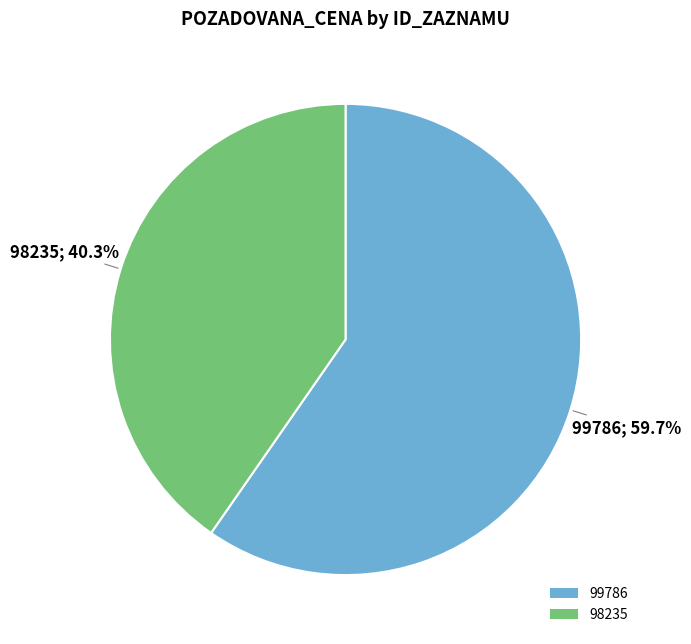

How many slices are in this pie chart?

2